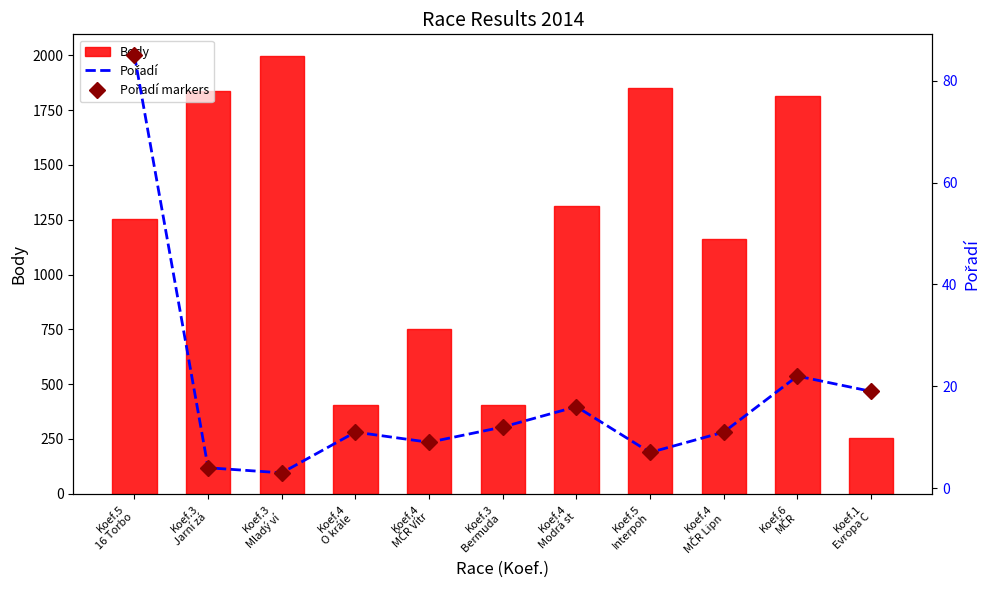

The Body series shows 1849 at Koef.5
Interpoh. True or false?

True